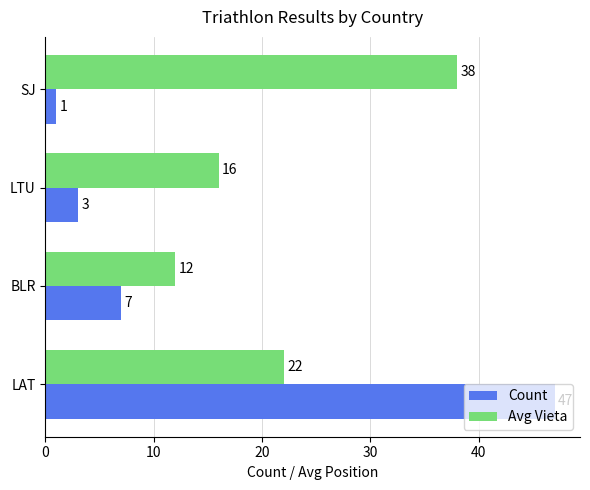

What is the difference between the second highest and minimum values in the Count series?

6